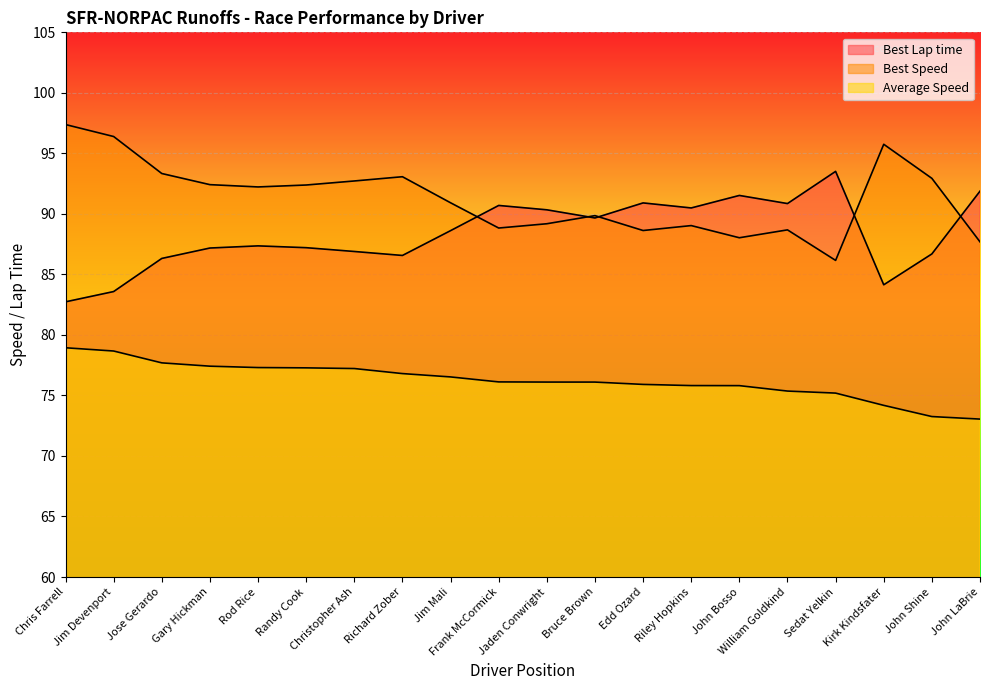

What is the difference between the second highest and minimum values in the Average Speed series?

5.6